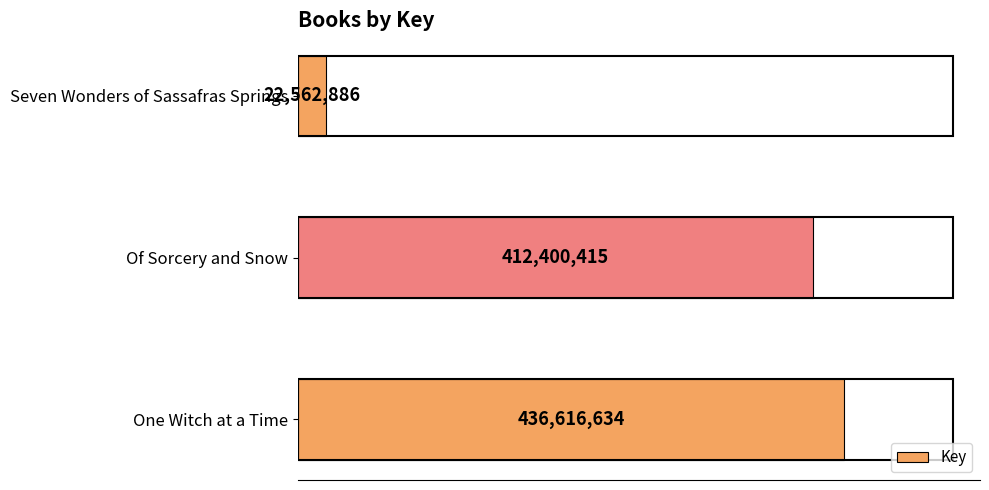

Does the chart contain any negative values?

No